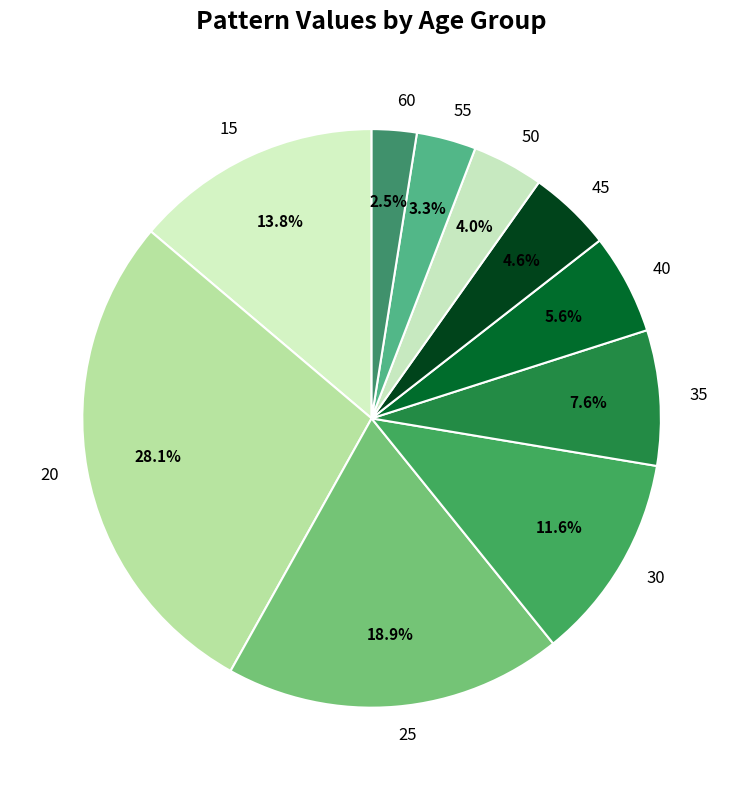

Is there a majority slice in this chart?

No